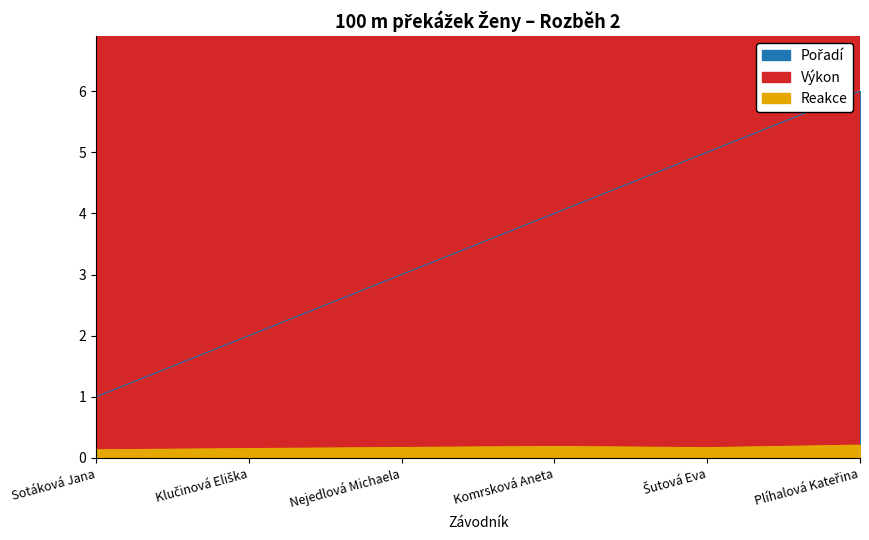

True or false: Výkon and Pořadí intersect in this chart.

False